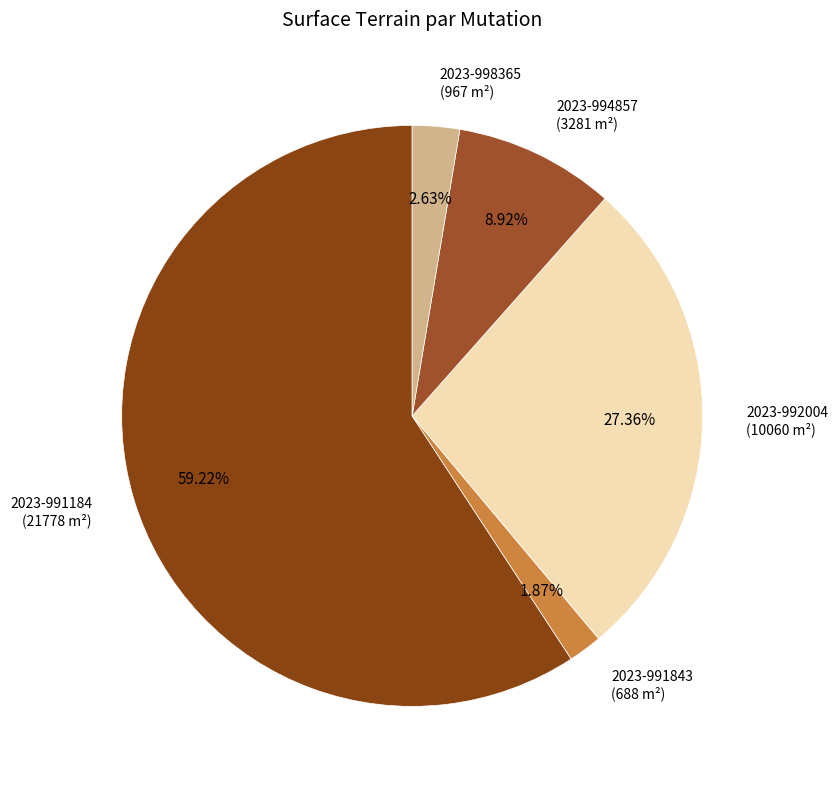

Between 2023-991843 and 2023-994857, which is larger?

2023-994857